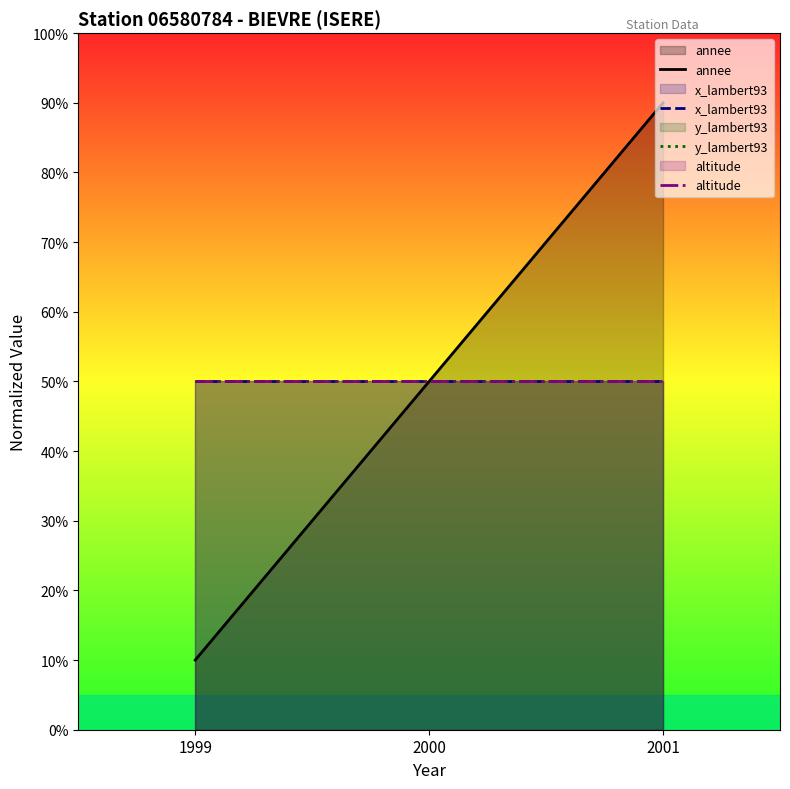

At which category is the sum across all series the highest?

2001